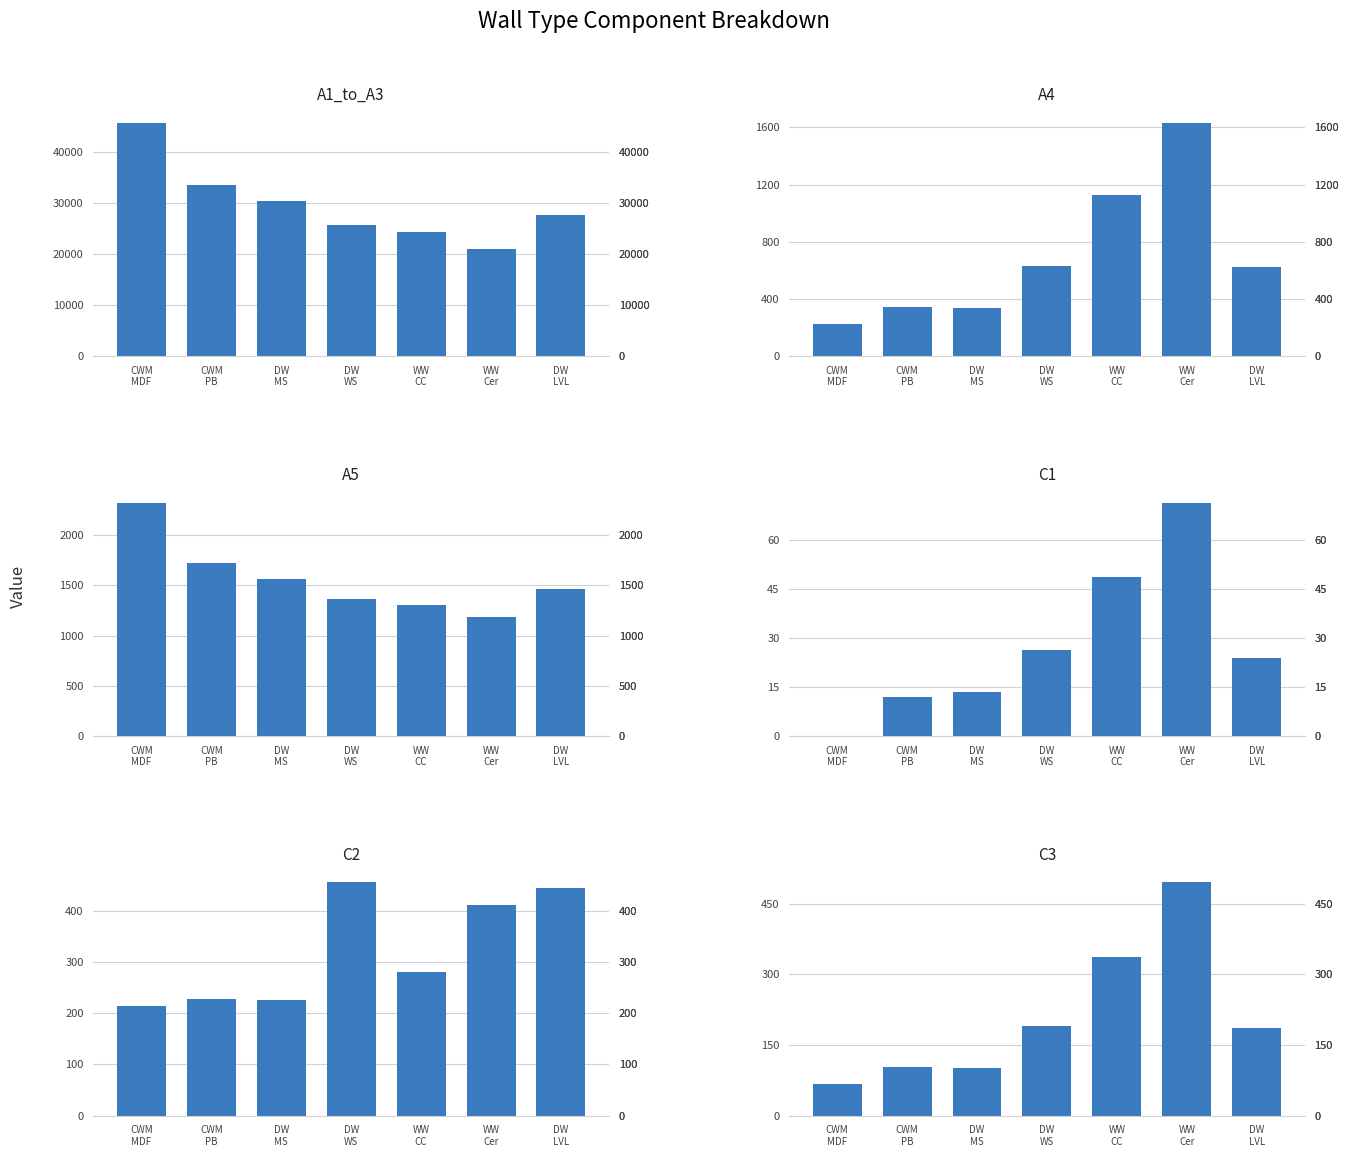

At which label does A1_to_A3 first exceed 27790?

CWM
MDF